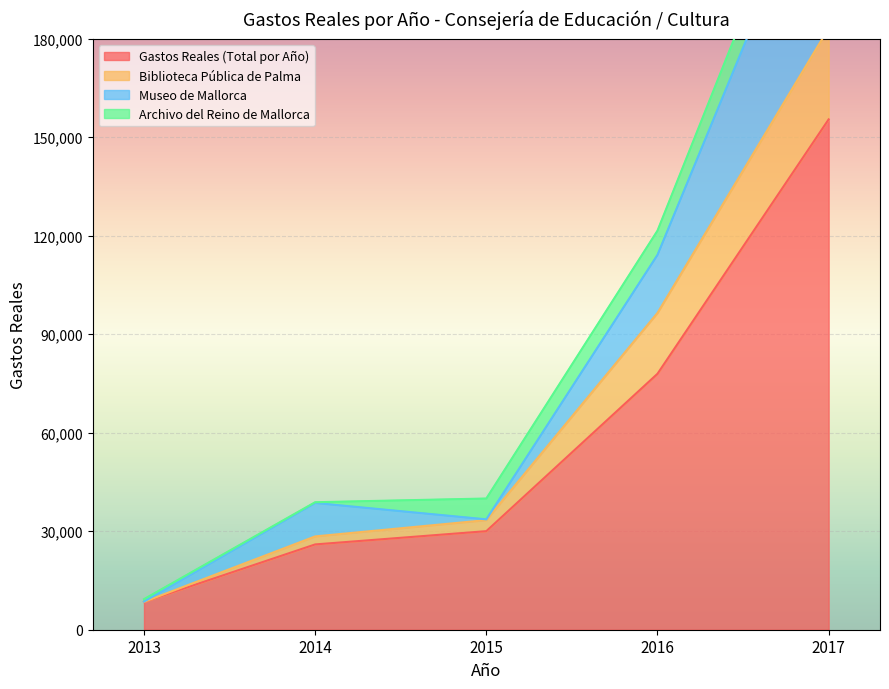

Where does the Biblioteca Pública de Palma series first go above 33389?

2015